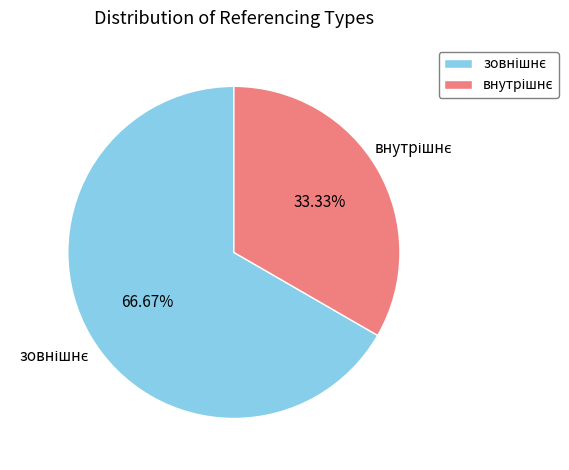

Does any single category account for the majority?

Yes